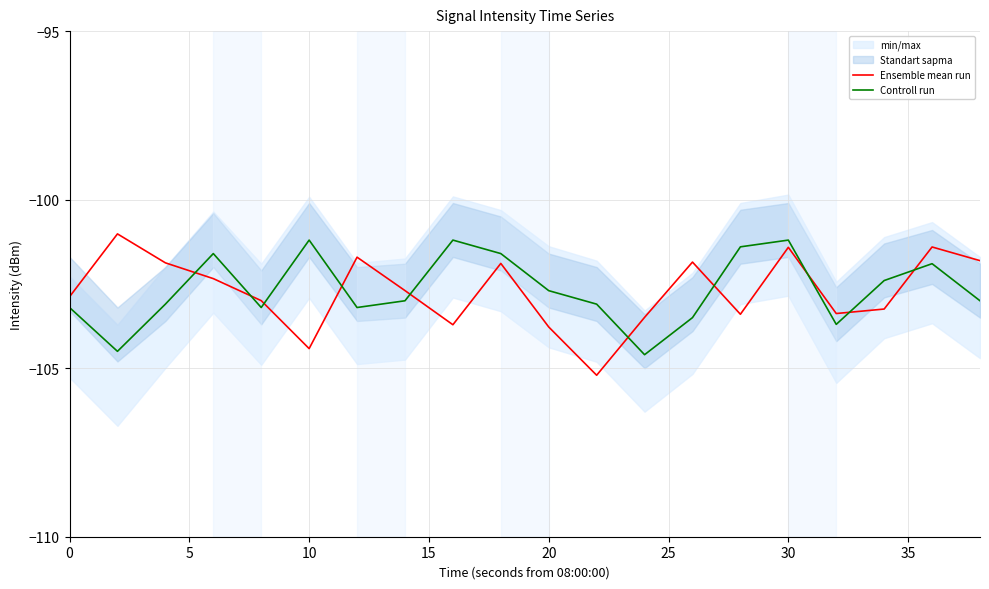

List the series in order of their peak value, highest first.

Ensemble mean run, Controll run